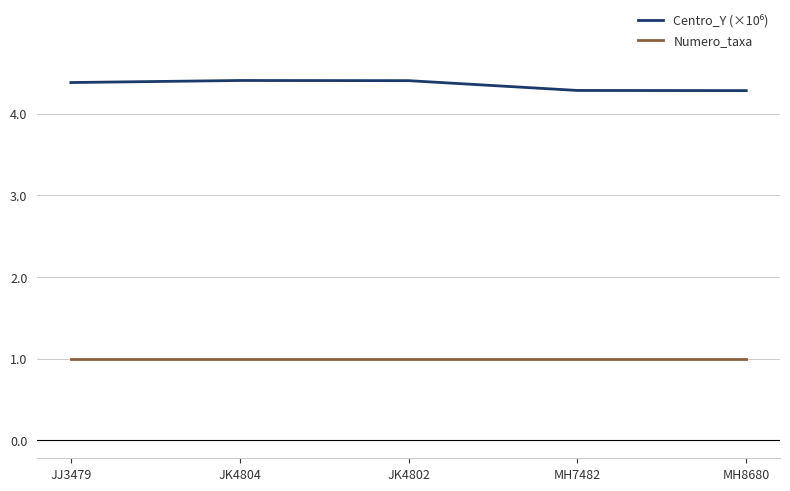

What position from the left is JK4802?

3